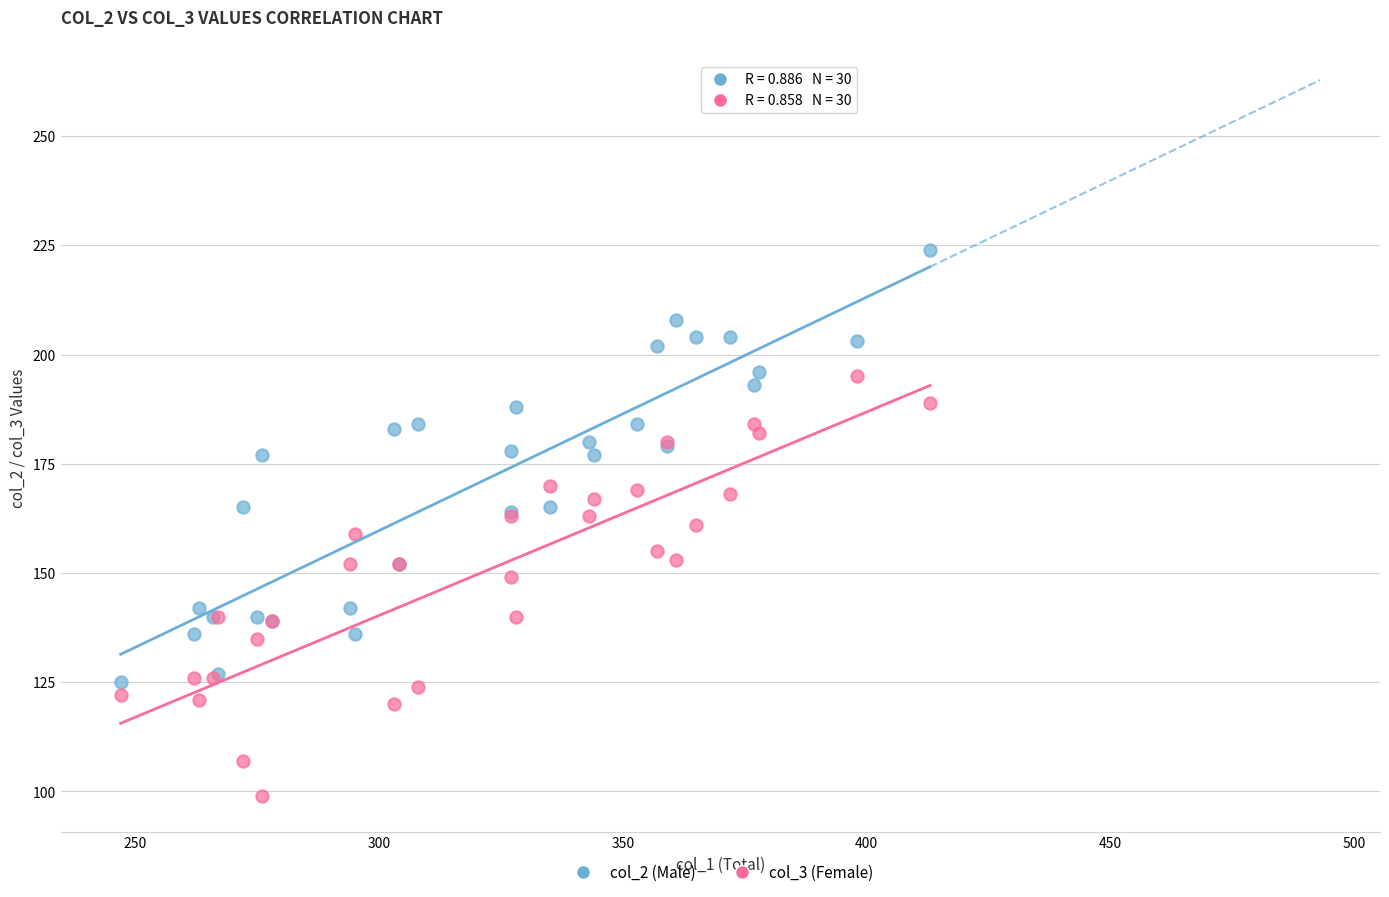

Which series has the widest spread of Y values?

col_2 (Male)